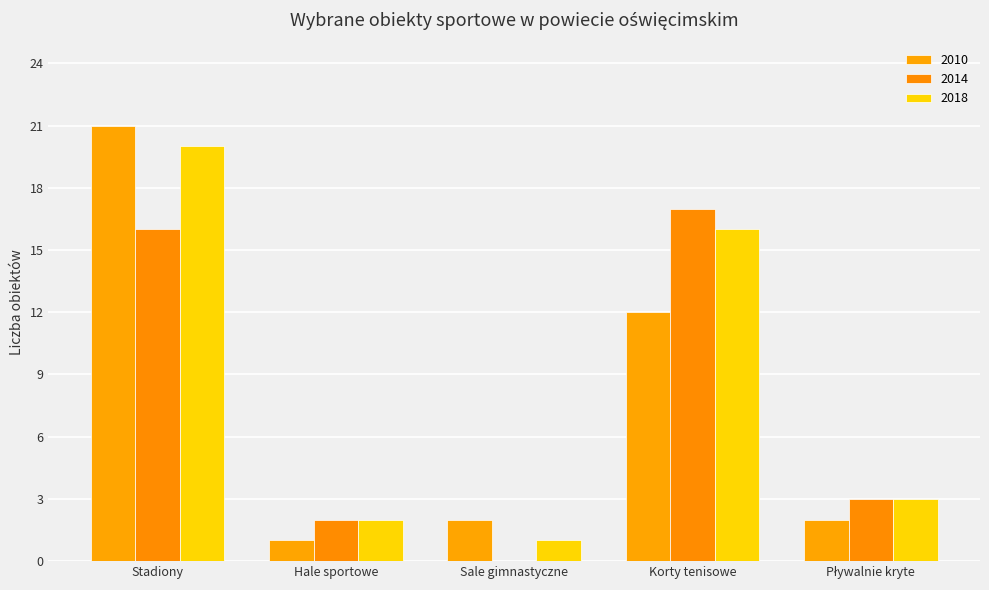

Which series has the largest total across all categories?

2018